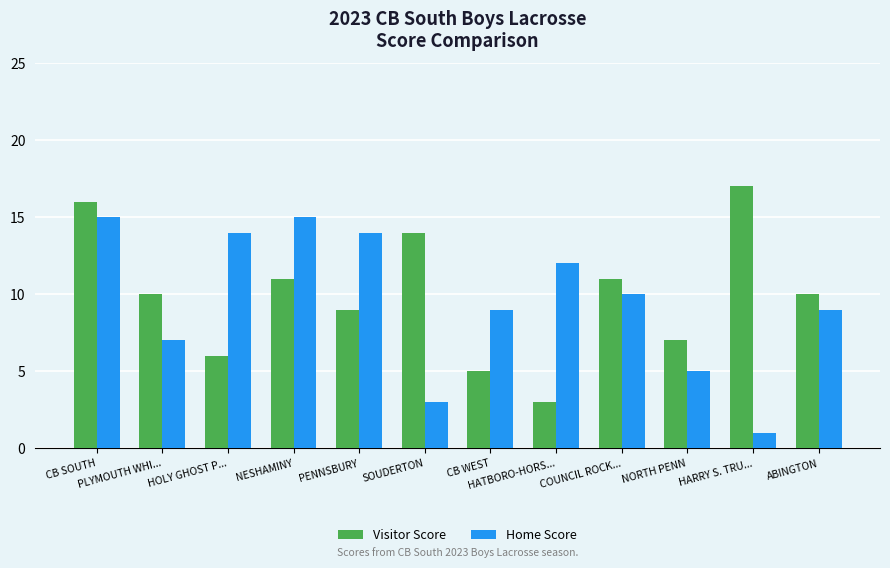

How many groups of bars are there?

12